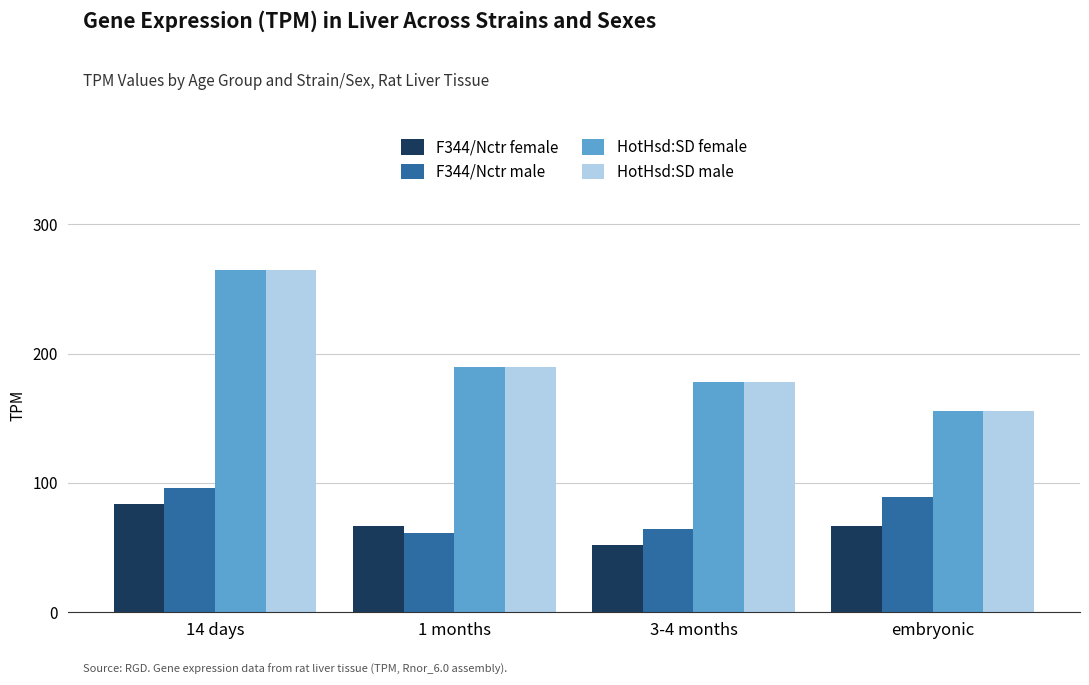

What is the difference between the second highest and minimum values in the HotHsd:SD female series?

34